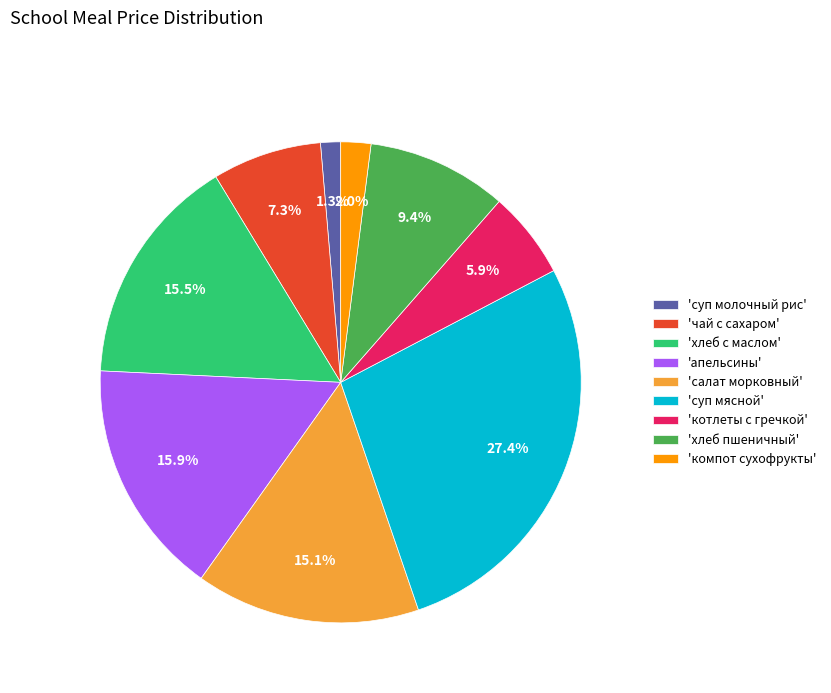

Count the number of slices in the pie.

9